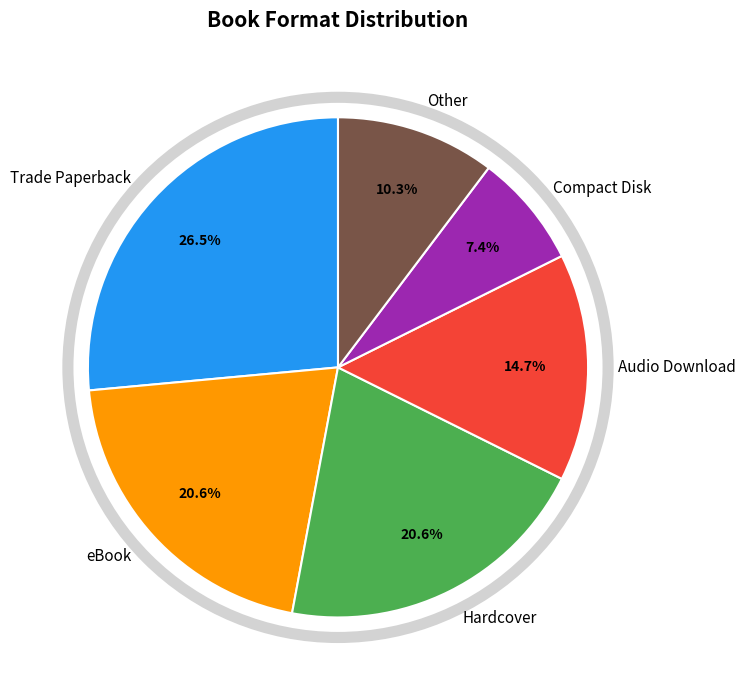

Is it true that Audio Download is 15% of the pie?

True